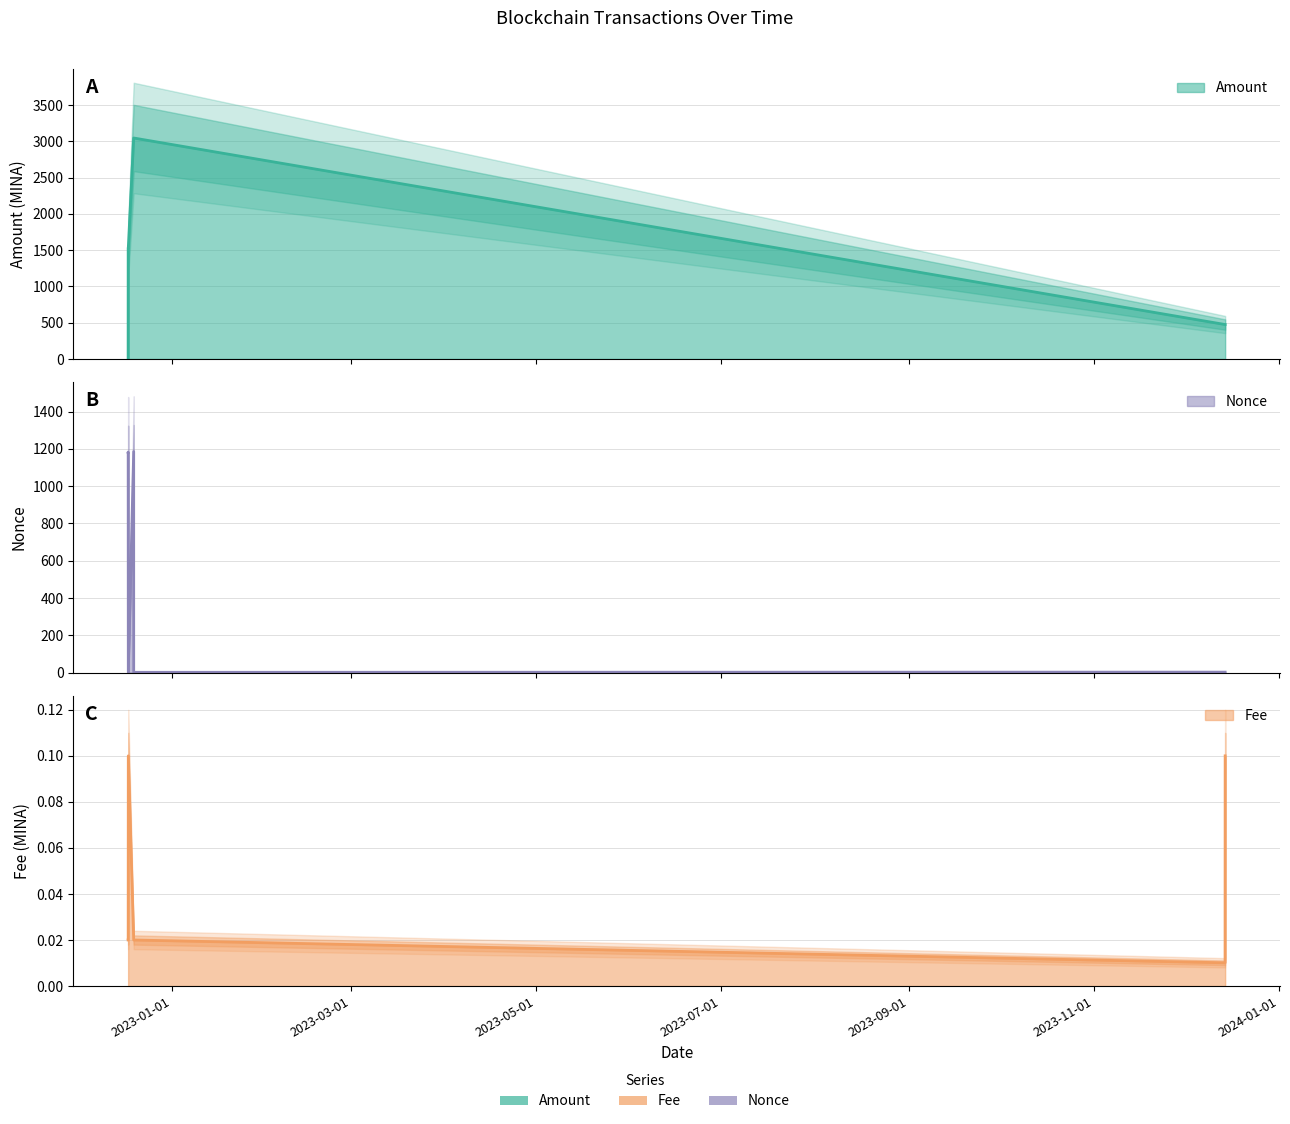

At which category is the sum across all series the highest?

2022-12-19 06:15:00